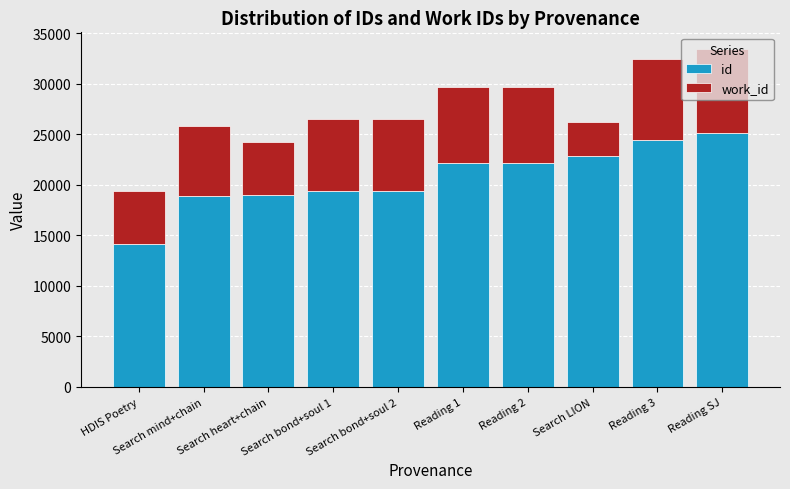

What is the difference between the maximum and second lowest values in the id series?

6283